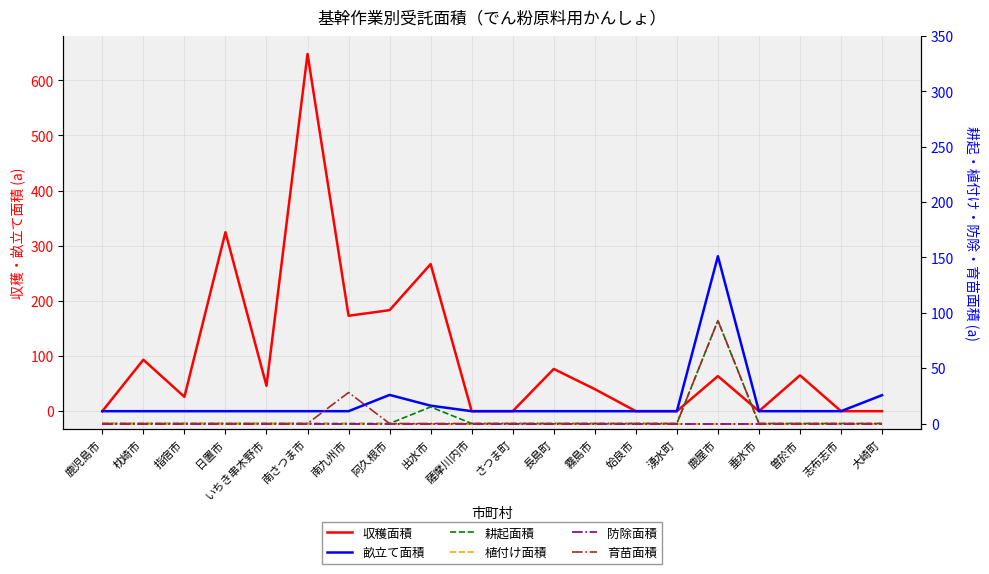

Does the chart display data point markers on the line(s)?

No